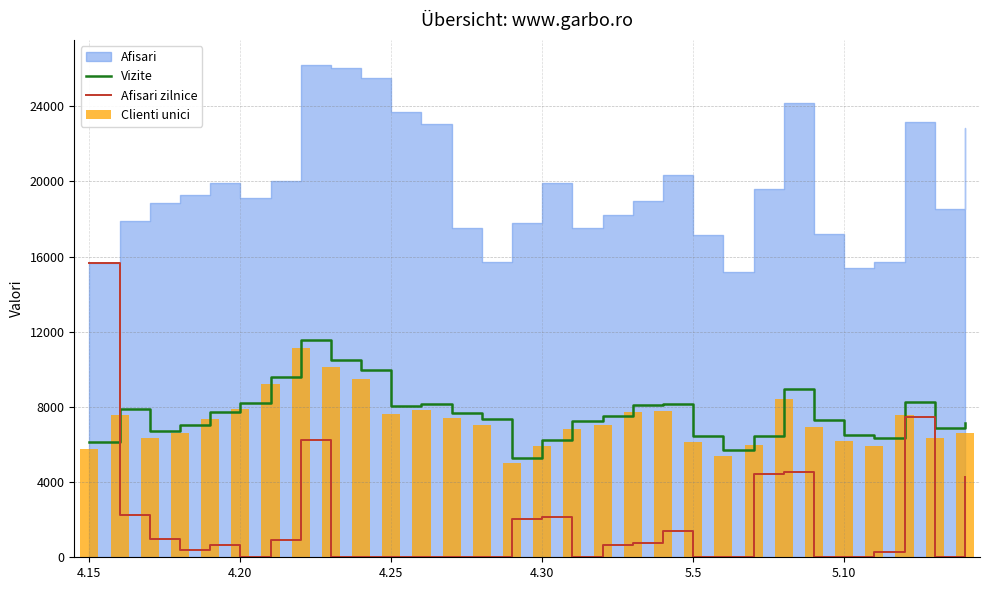

How many intersections are there between Afisari zilnice and Vizite?

1